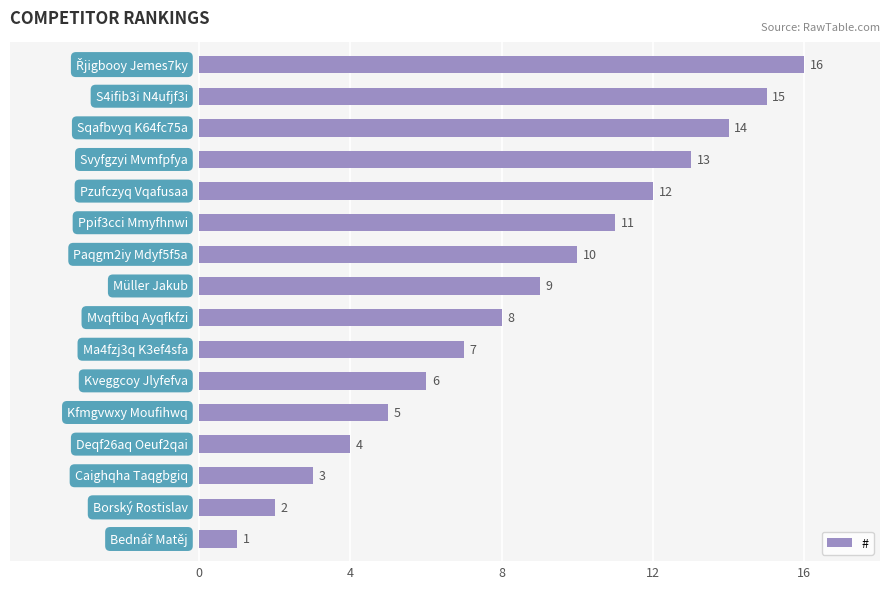

What is the difference between the maximum and second lowest values?

14